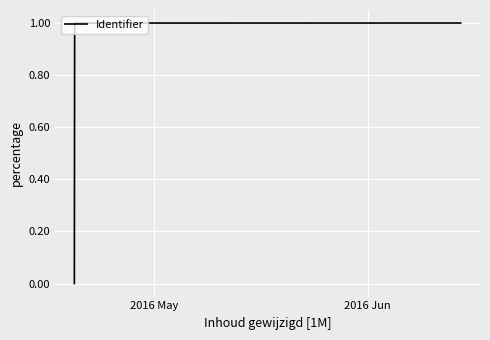

What is the sum of all values?

4.0